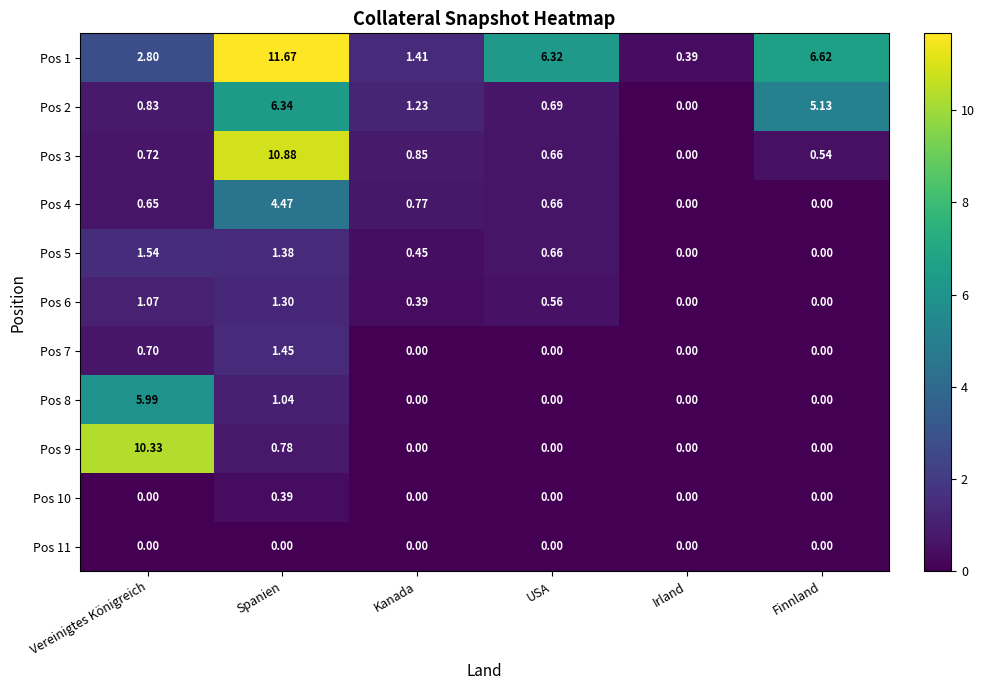

At which category is the sum across all series the highest?

Spanien